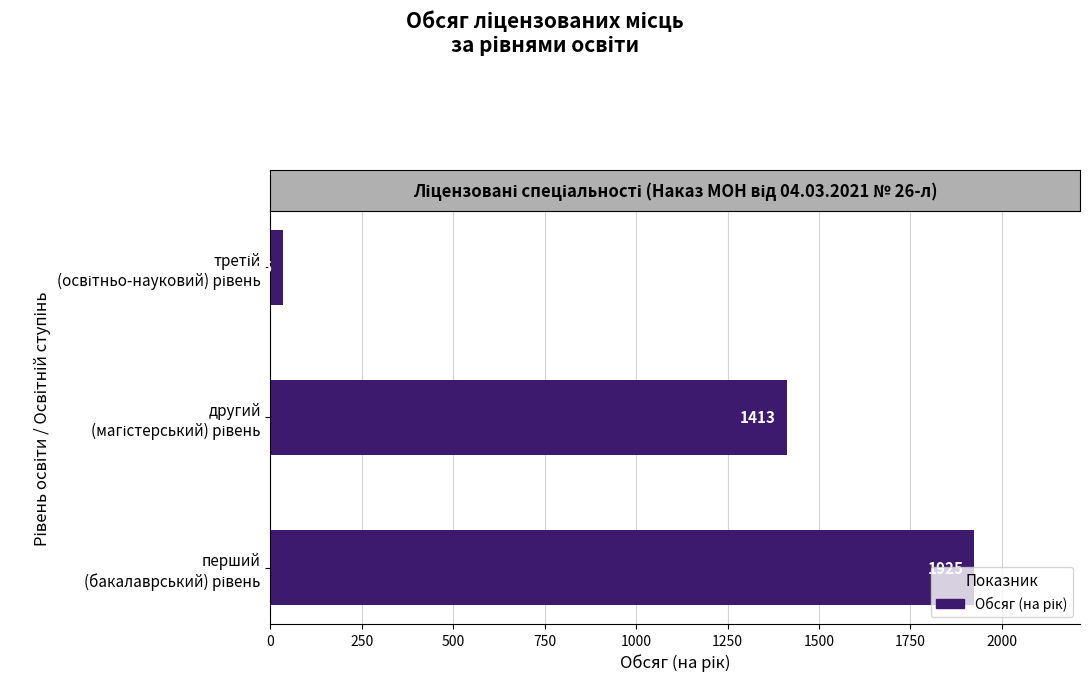

Are the bars horizontal?

Yes